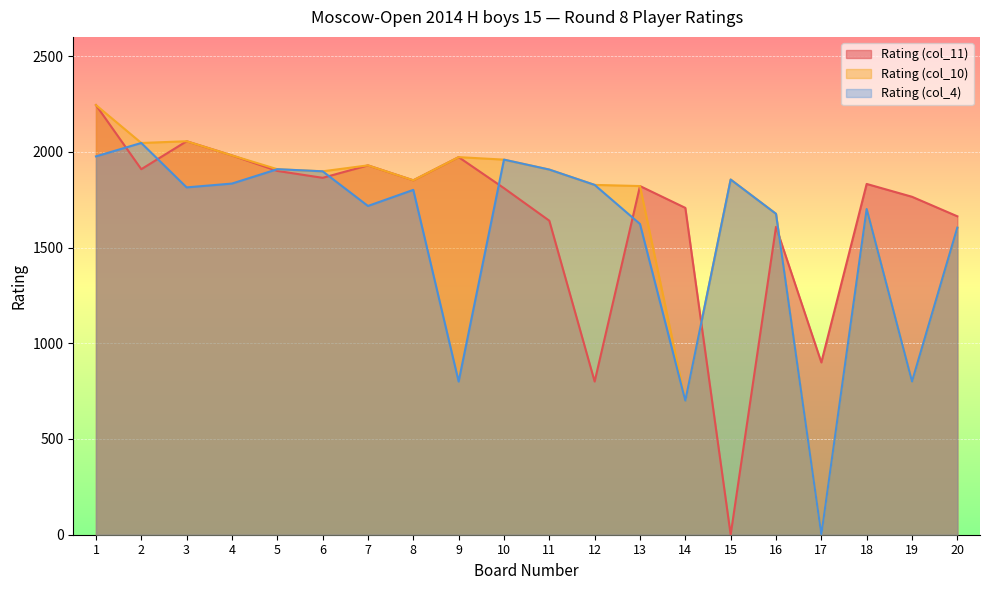

How many interior local valleys does the Rating (col_4) series have?

6